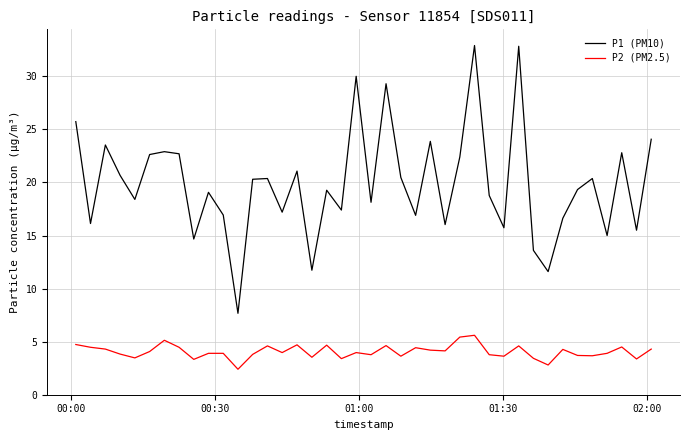

True or false: P2 (PM2.5) and P1 (PM10) intersect in this chart.

False